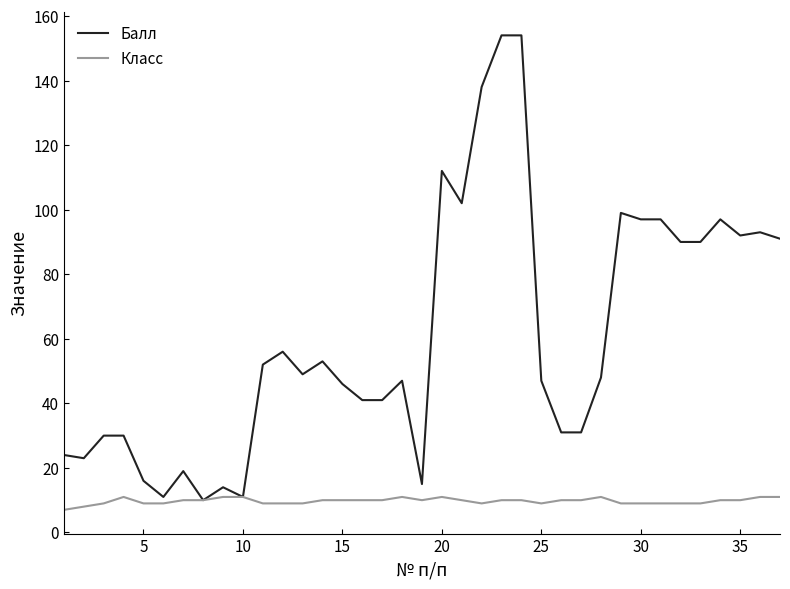

What is the difference between the maximum and minimum values in the Класс series?

4